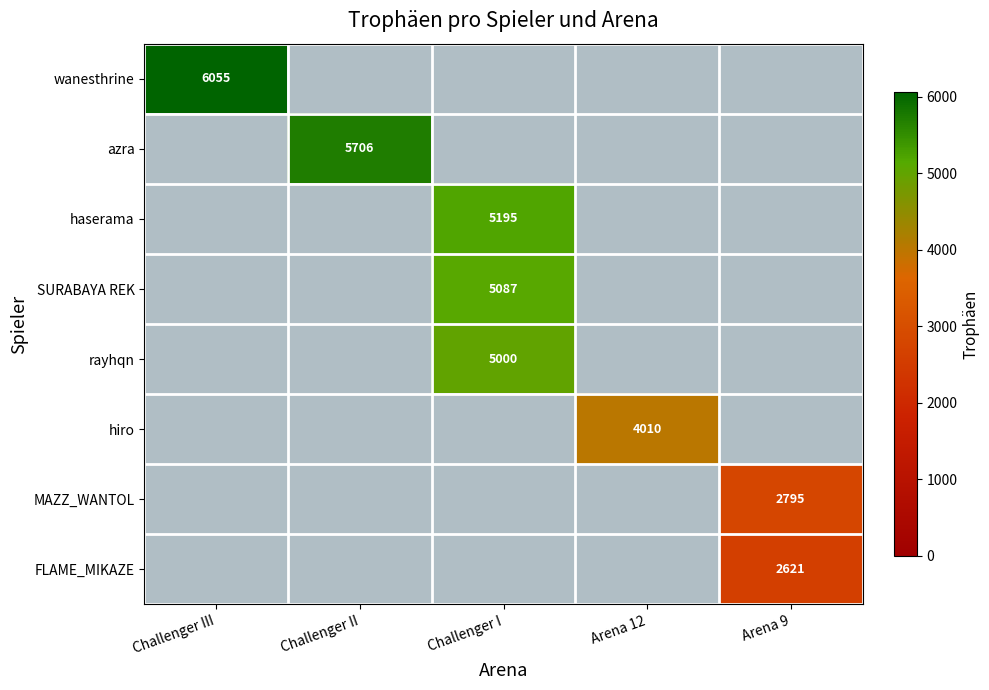

Is the value of azra at Challenger II greater than the value of rayhqn at Challenger I?

Yes